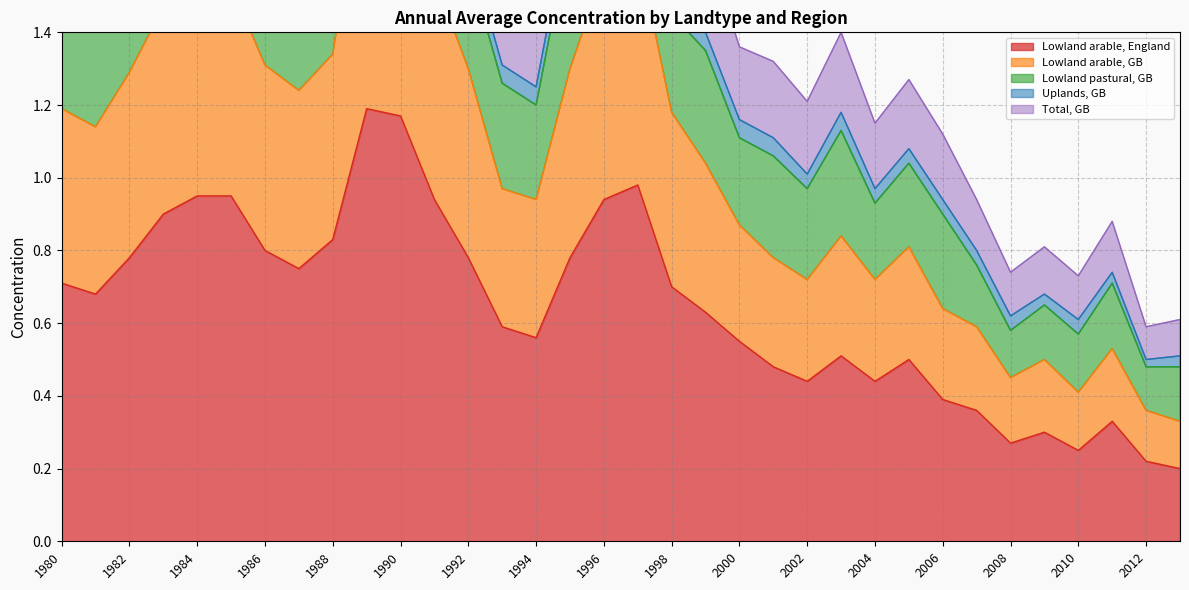

Which series has the largest total across all categories?

Total, GB